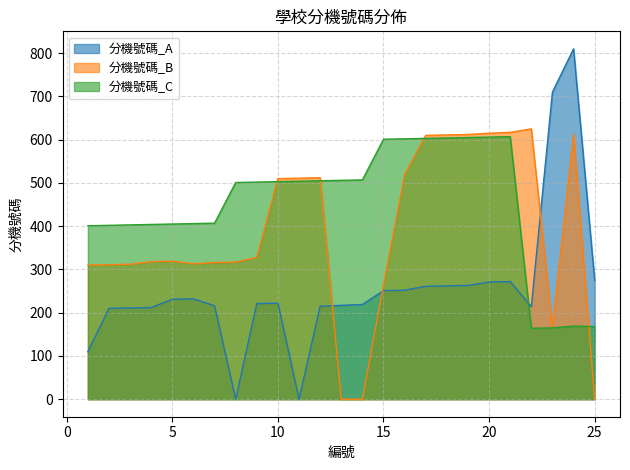

How many lines are shown in the chart?

3